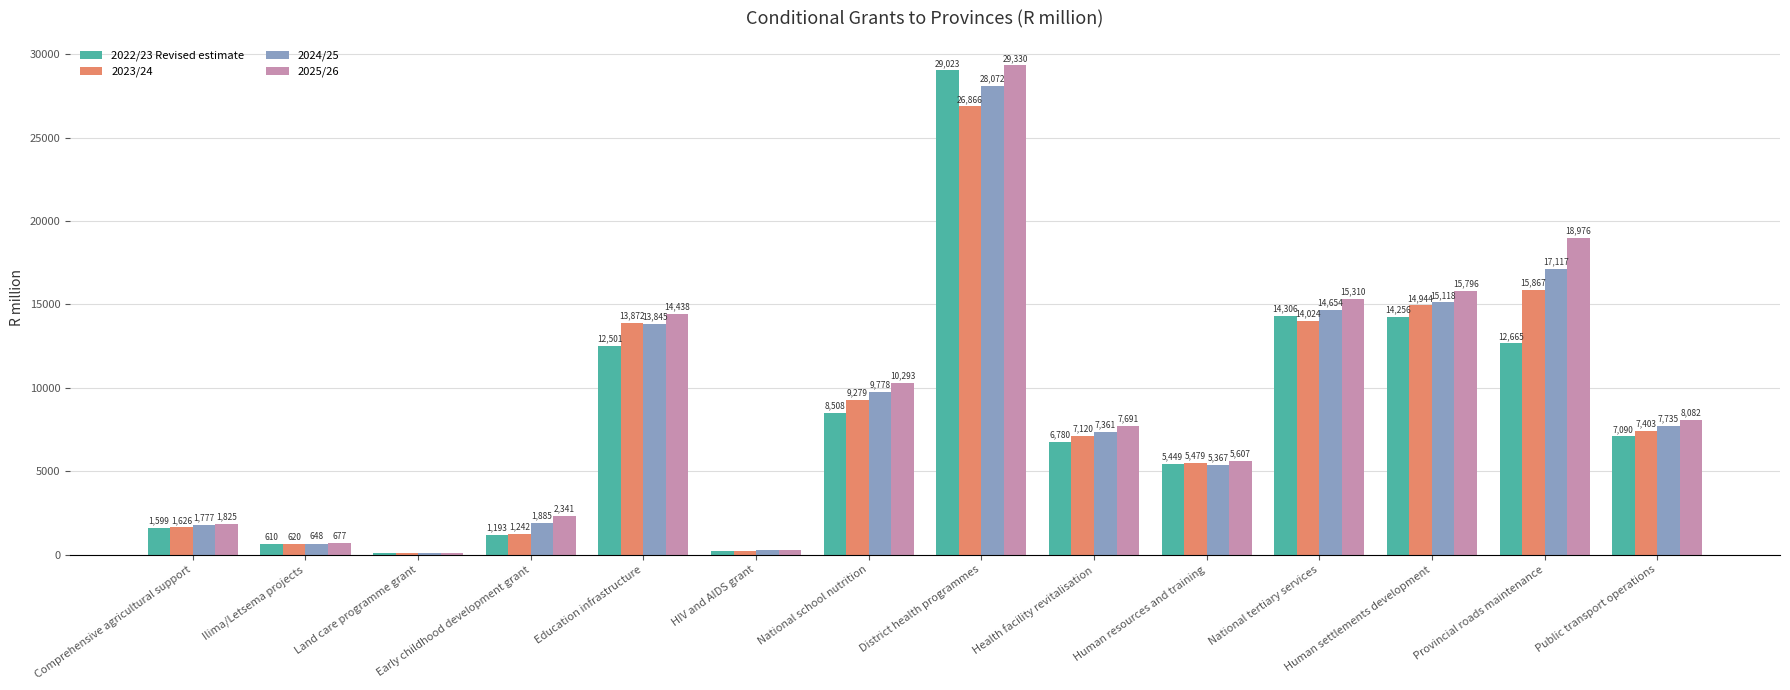

Between Comprehensive agricultural support and Human settlements development, which series saw the biggest shift?

2025/26